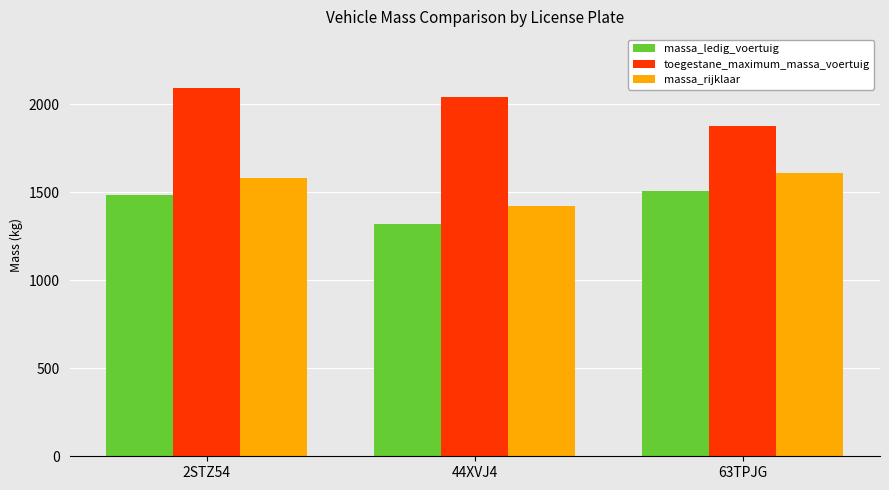

How many bars are there in total?

9